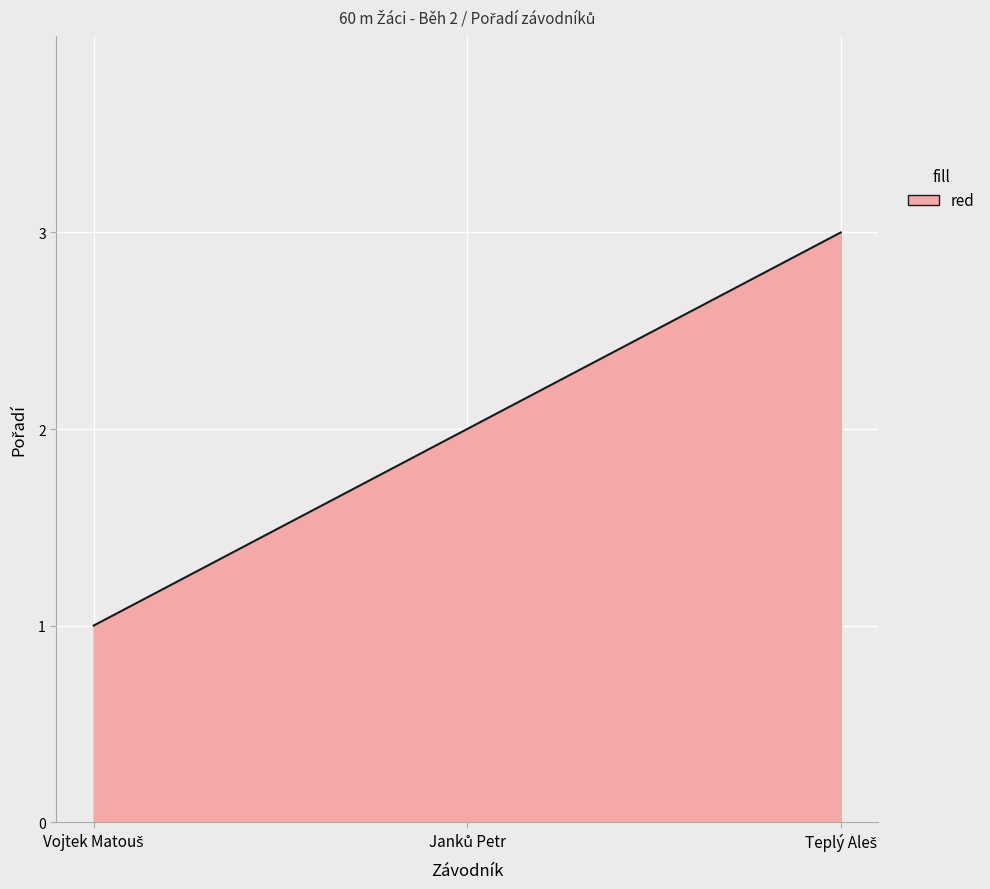

How many lines are shown in the chart?

1